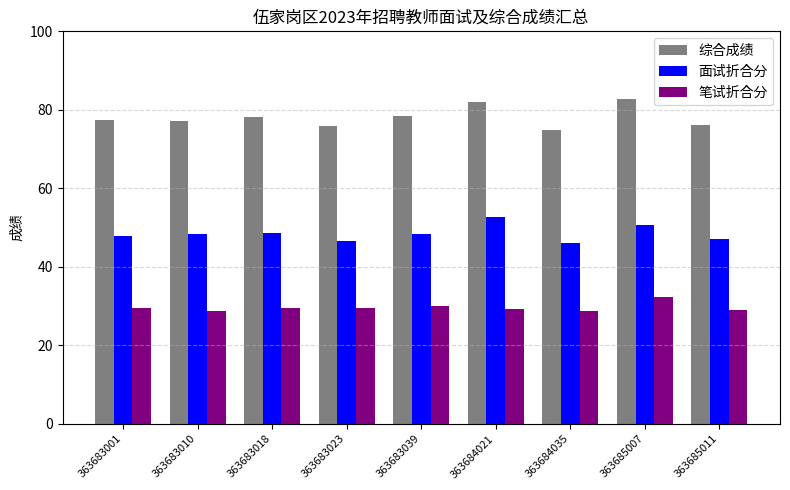

Between 363683023 and 363684021, which series saw the biggest shift?

面试折合分